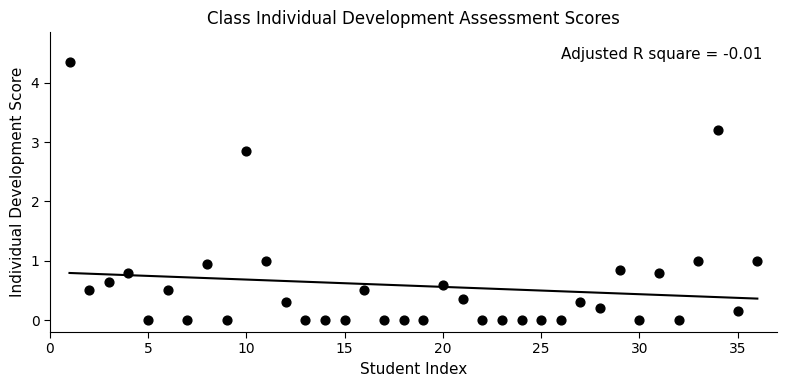

What is the range of X values (max minus min)?

35.0